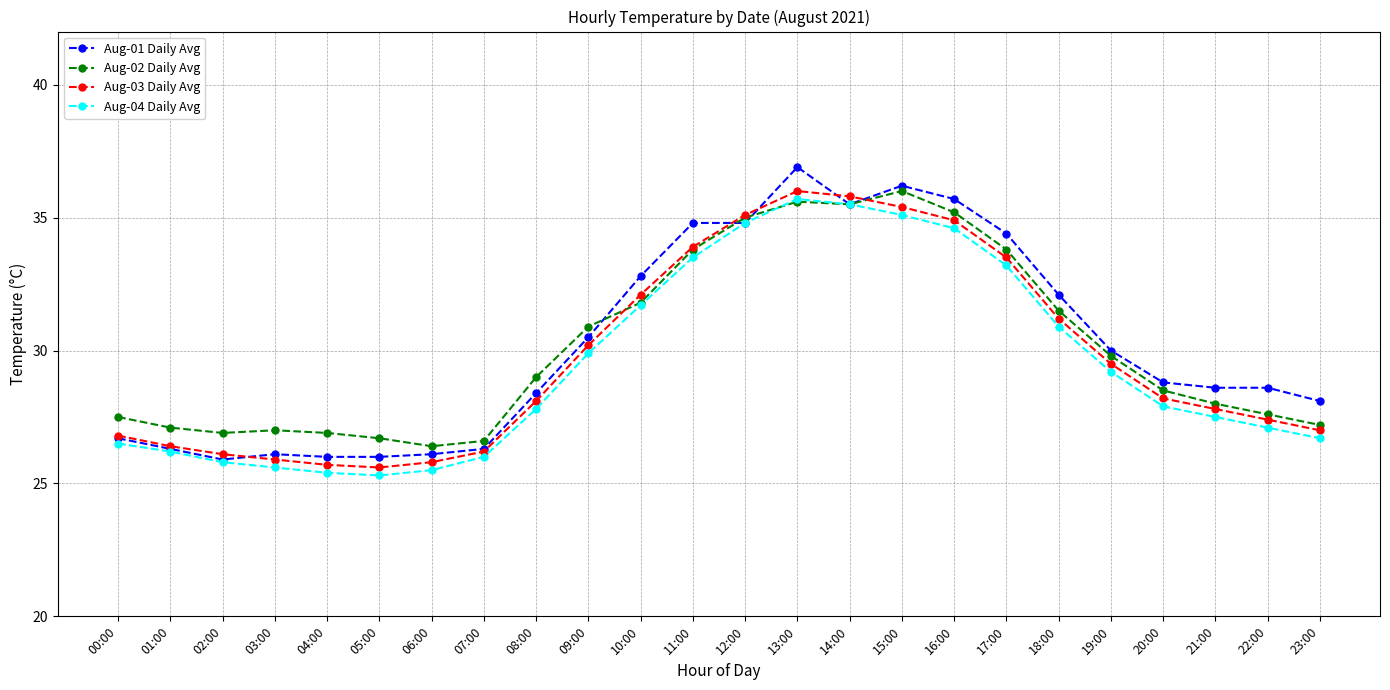

What is the total value across all series at 02:00?

104.7